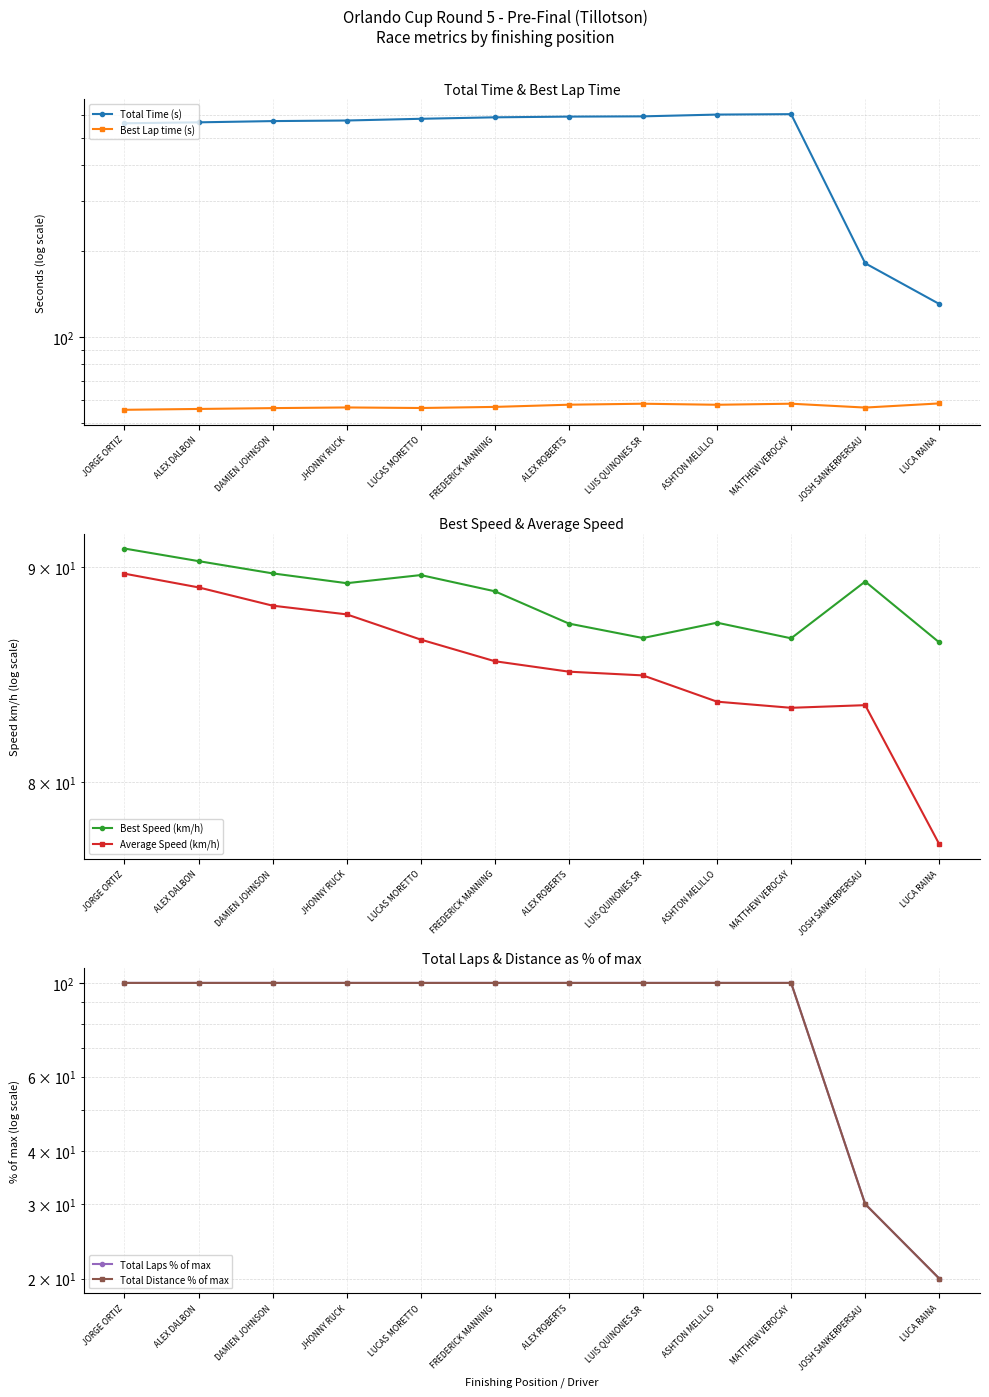

What is the label of the 8th point from the right?

LUCAS MORETTO